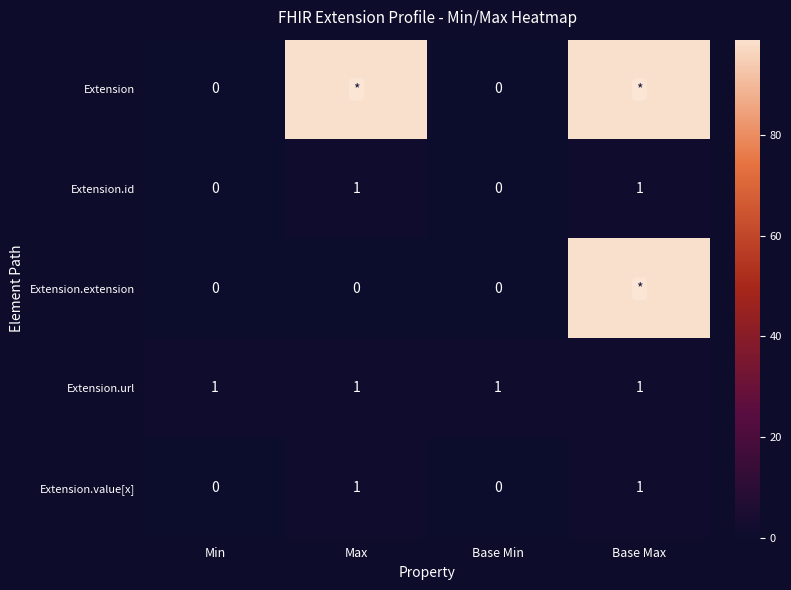

Is it true that Extension.url equals 1 at Base Max?

True